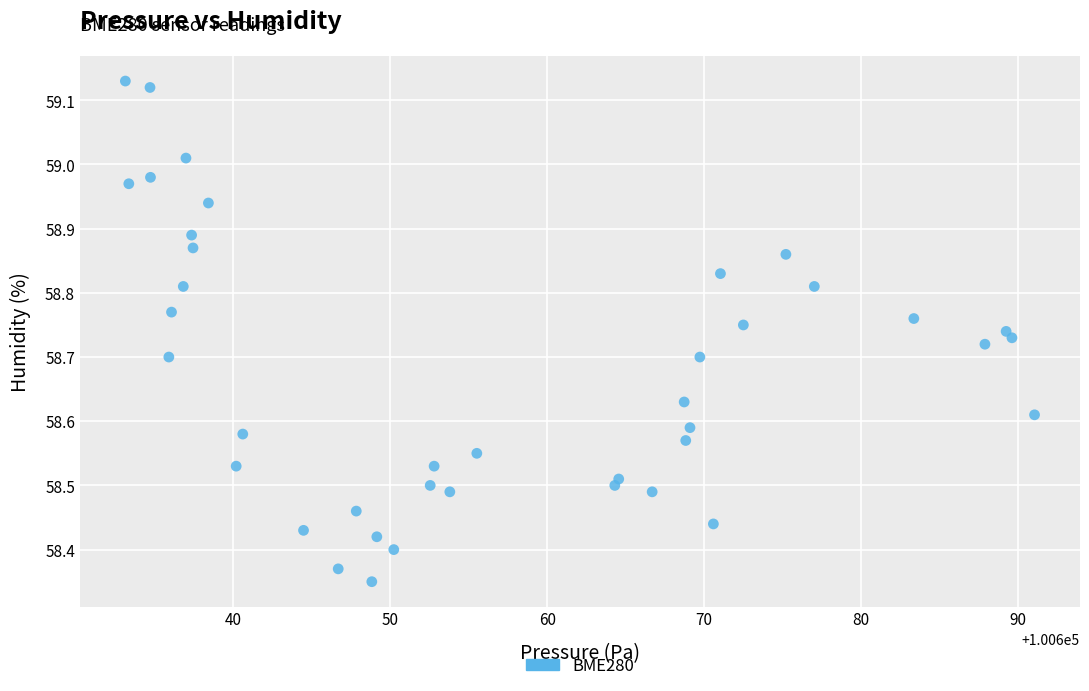

What is the range of Y values (max minus min)?

0.8